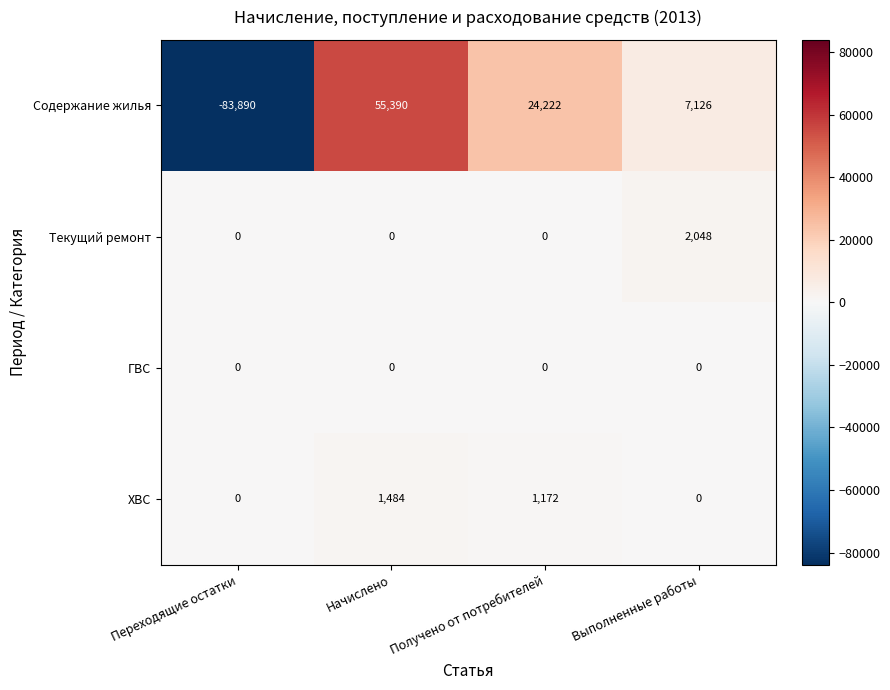

What is the spread (max minus min) of values at Переходящие остатки?

83890